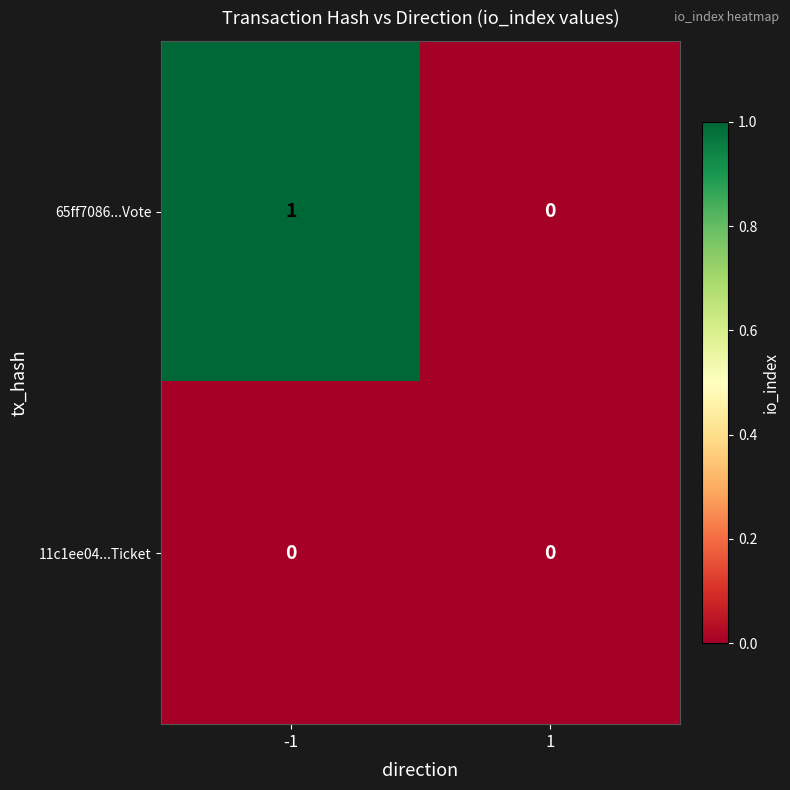

Is the value of 65ff7086...Vote at -1 greater than the value of 11c1ee04...Ticket at 1?

Yes